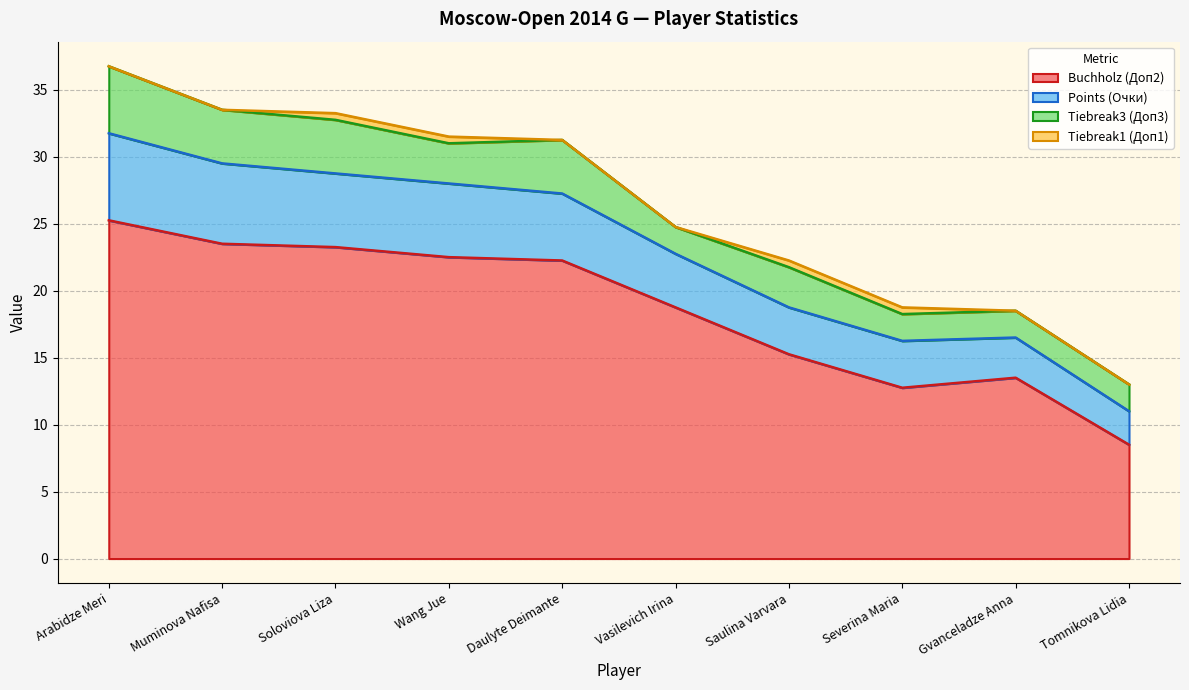

True or false: Points (Очки) and Buchholz (Доп2) cross at least once.

False